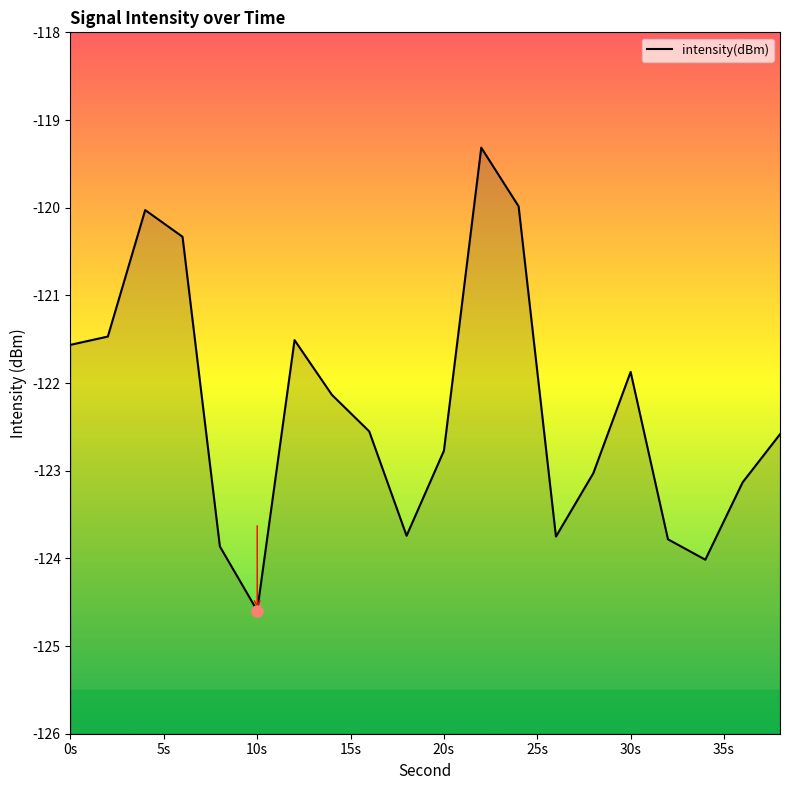

The value at 20s is -122.8. True or false?

True